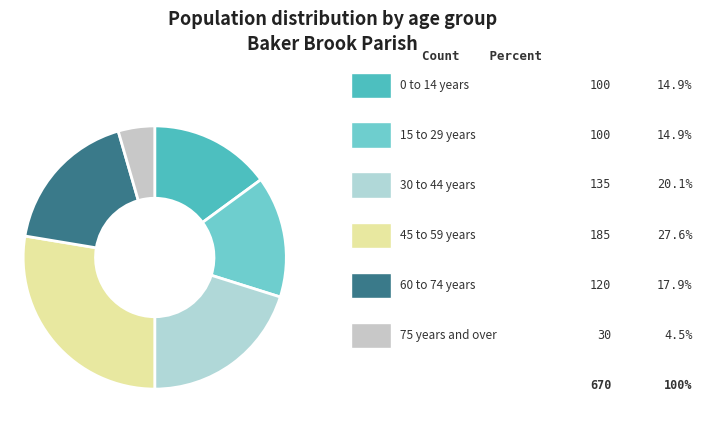

Does any single category account for the majority?

No